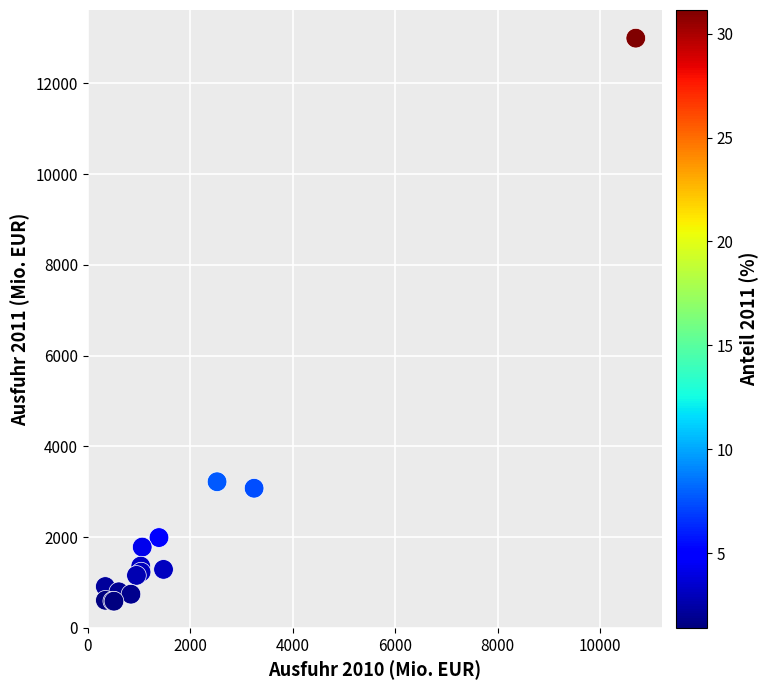

What Y value in the scatter plot is closest to 6793?

3221.3